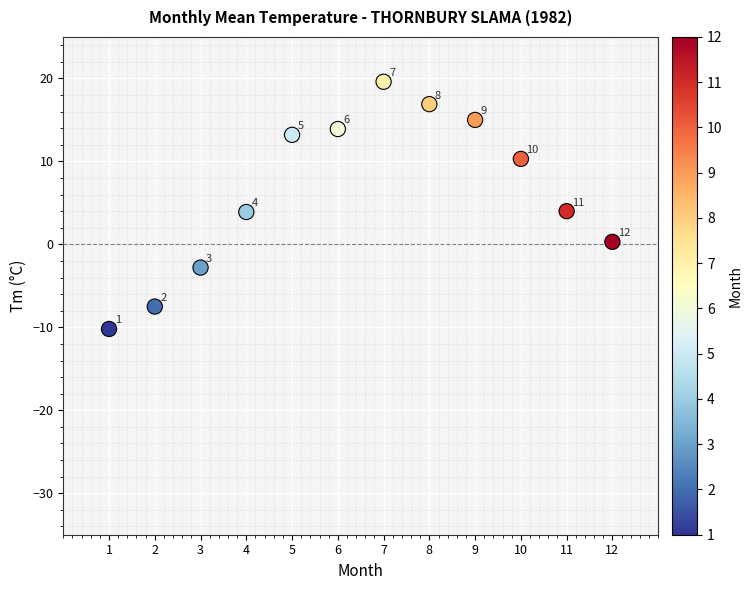

What Y value in the scatter plot is closest to 4?

4.0